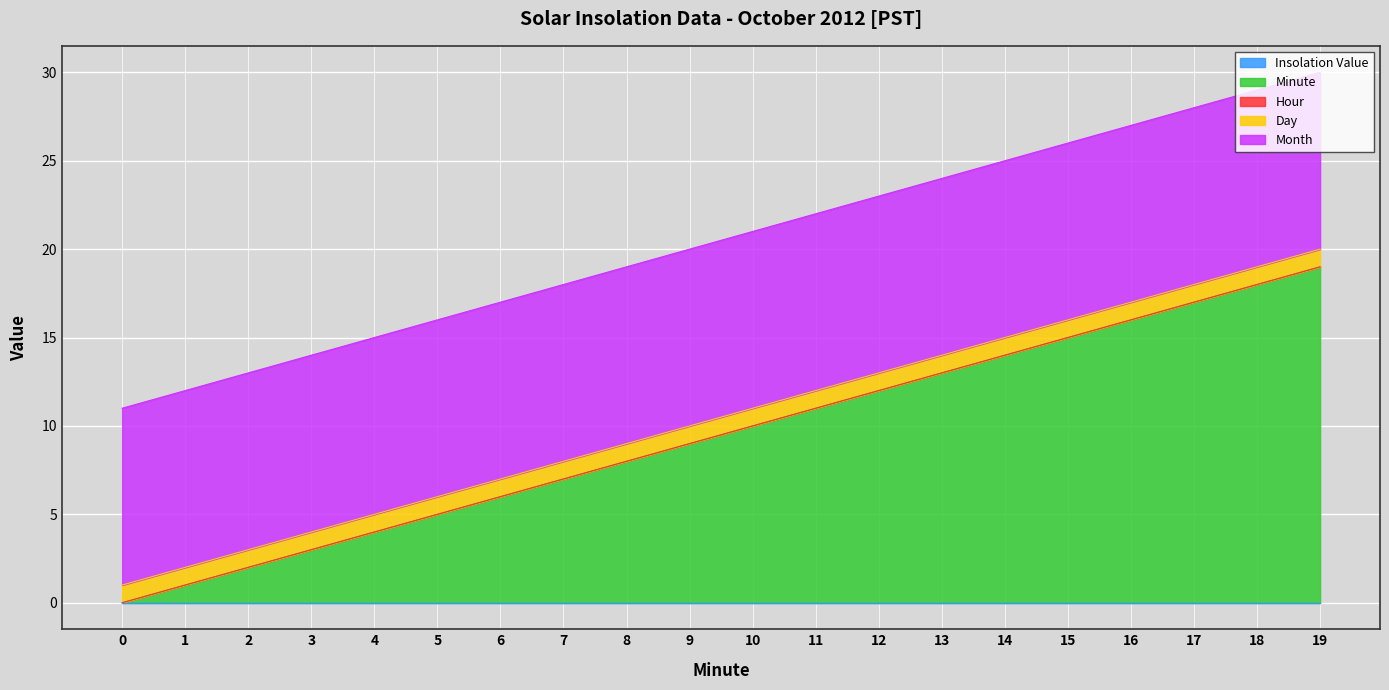

The Day series shows 2 at 18. True or false?

False